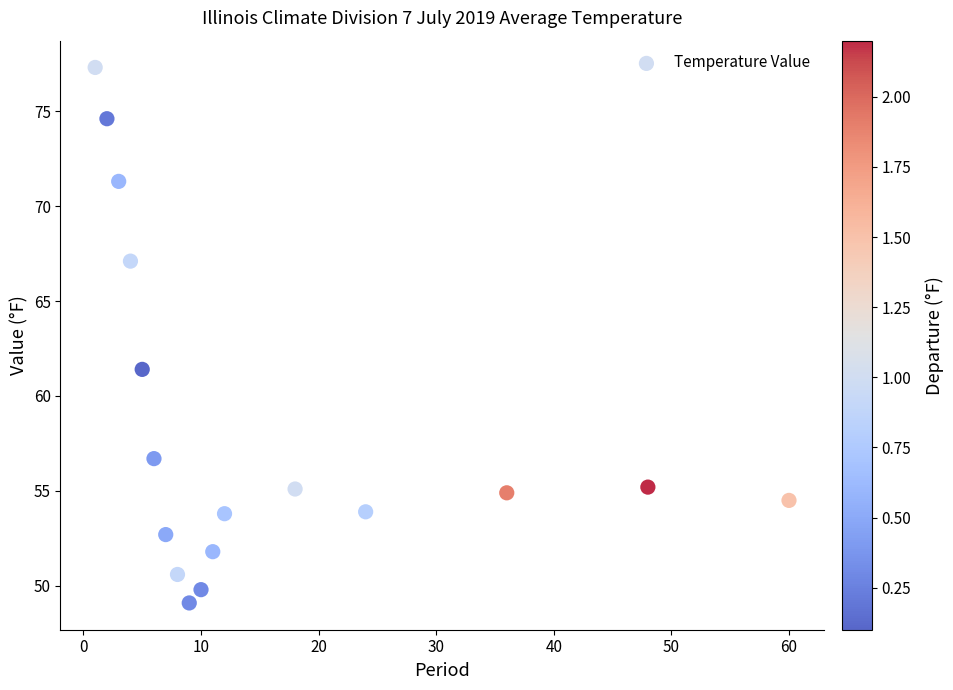

What is the range of Y values (max minus min)?

28.2